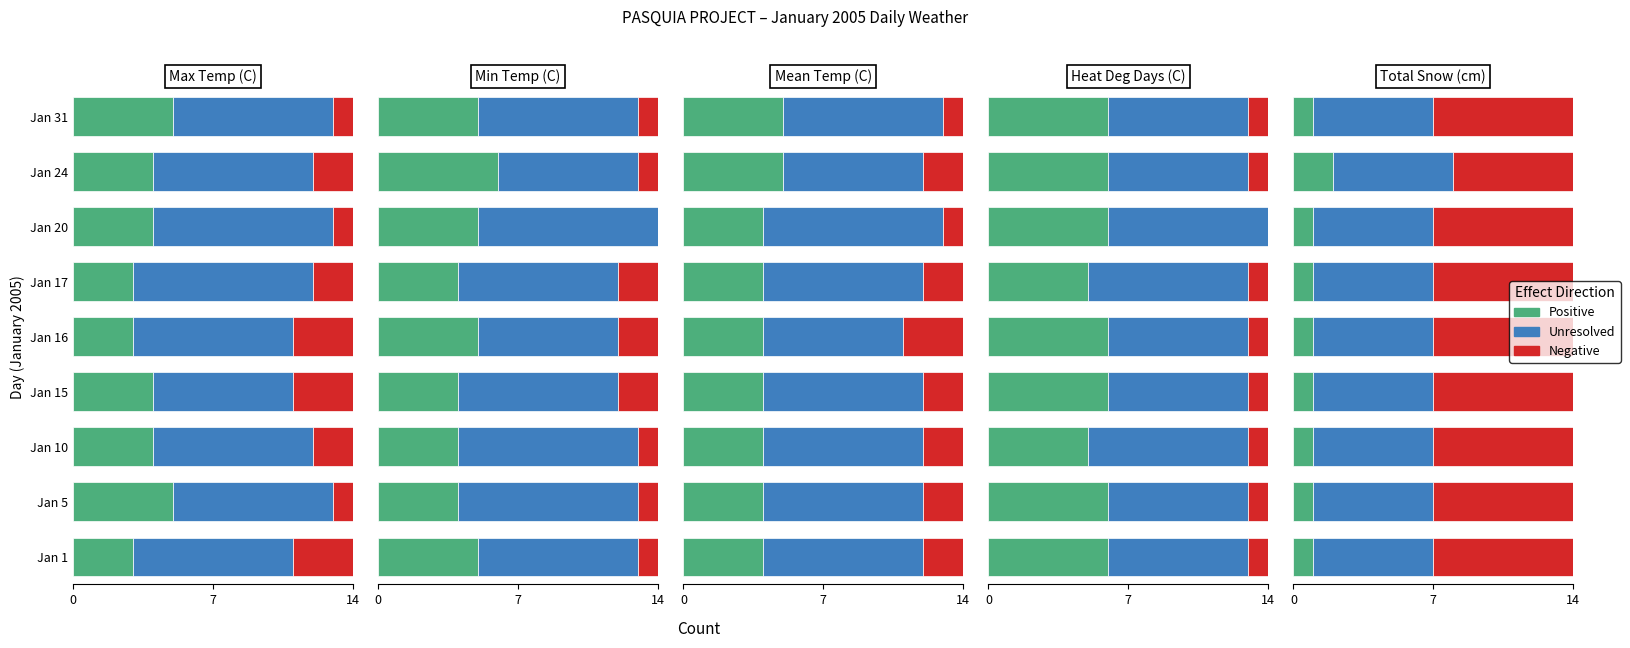

How many values in the Negative series are below 7?

1